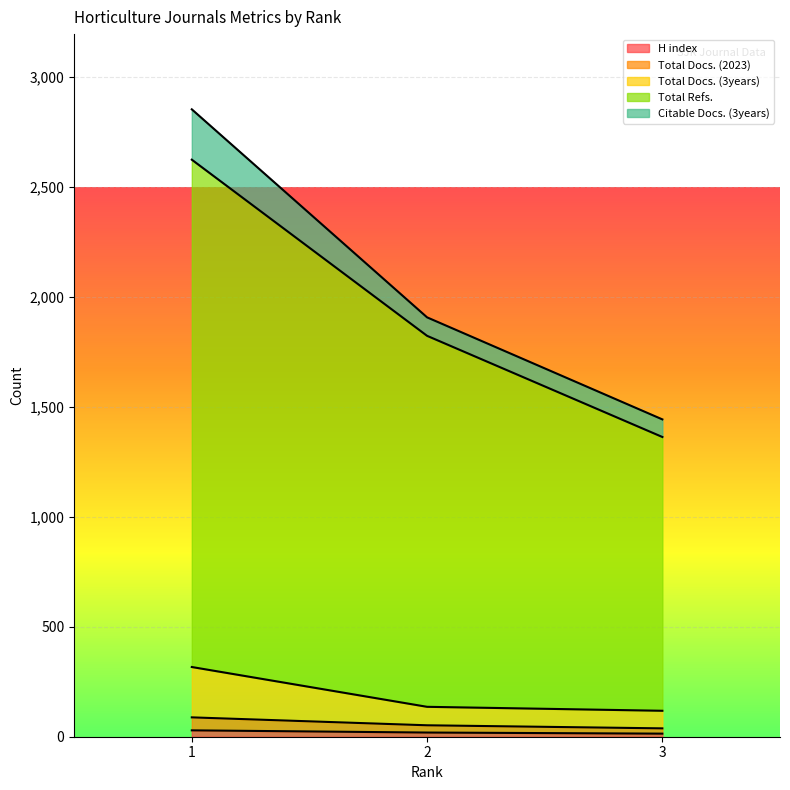

Where does the Total Docs. (2023) series first go above 52?

1